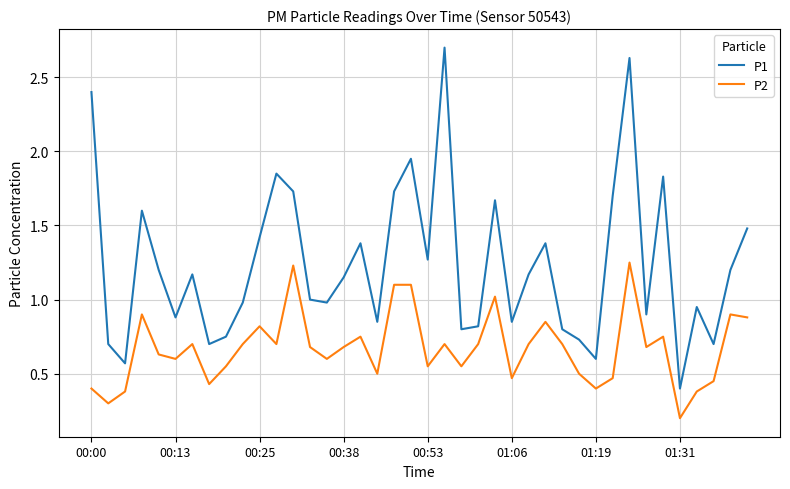

List the series in order of their peak value, highest first.

P1, P2